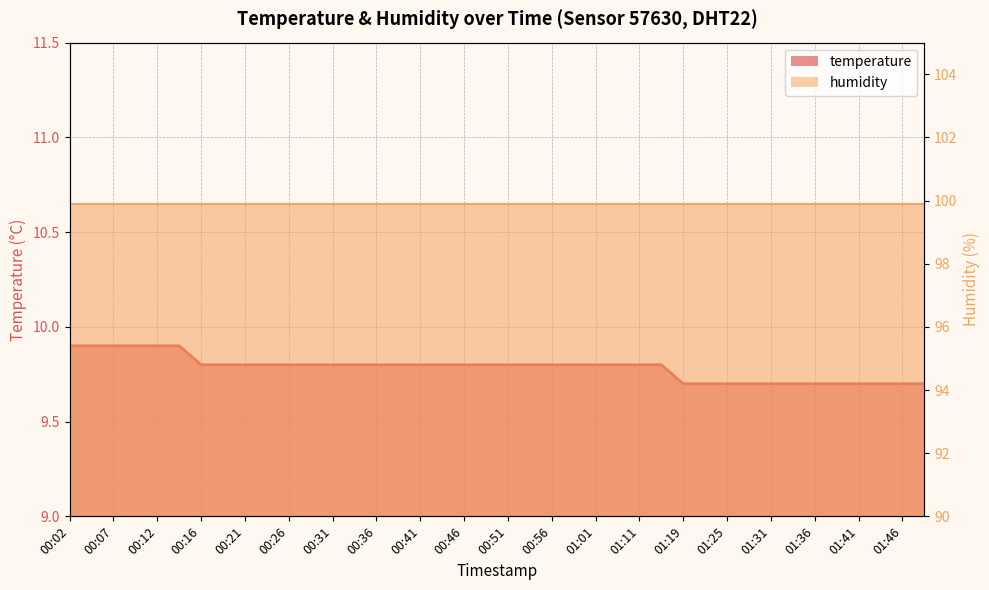

True or false: the data shows 16.4 at 01:46.

False